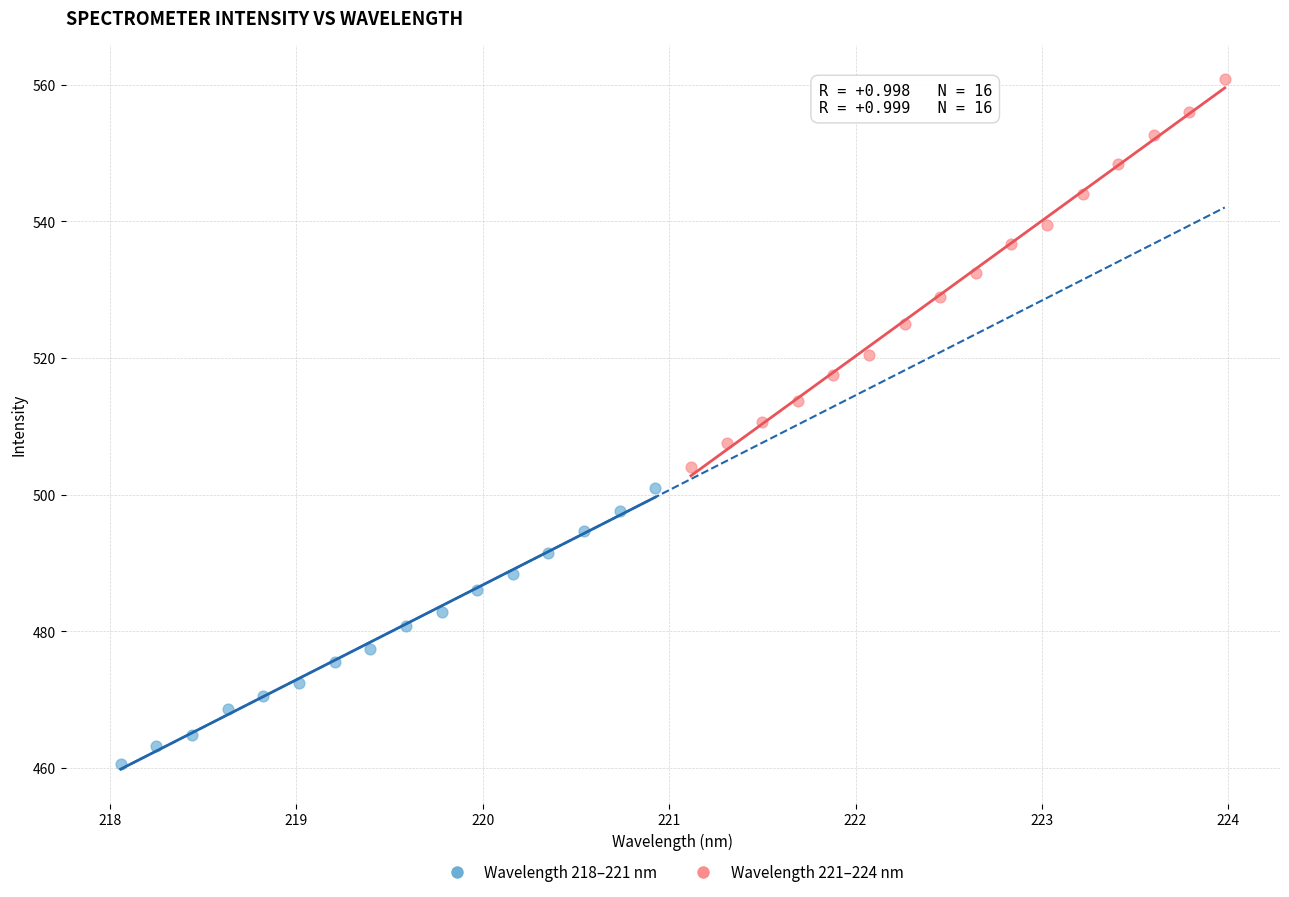

Which series has the largest Y range (max minus min)?

Wavelength 221–224 nm